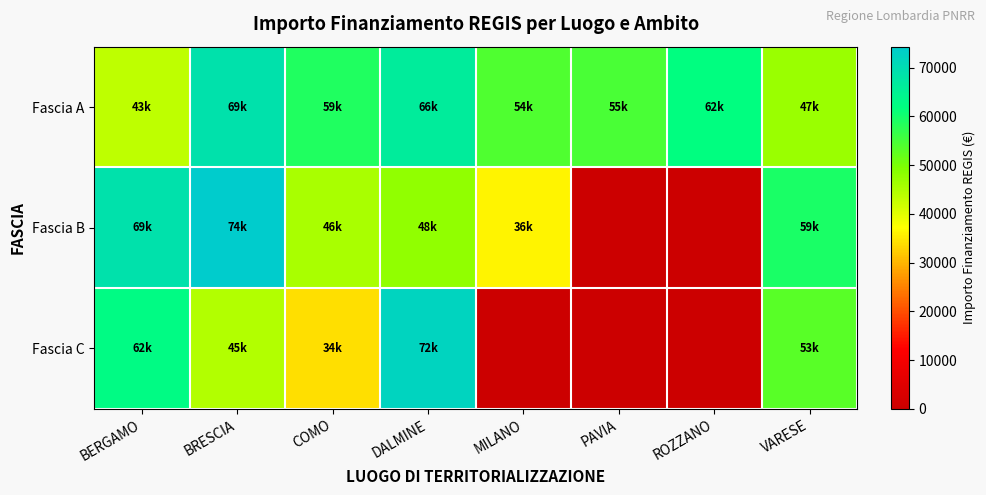

What is the maximum value shown in the chart?

74298.6